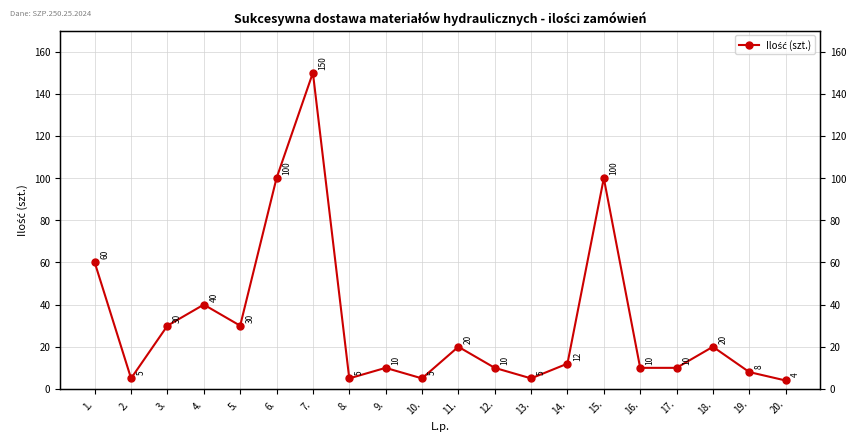

What is the value of the 4th point from the left?

40